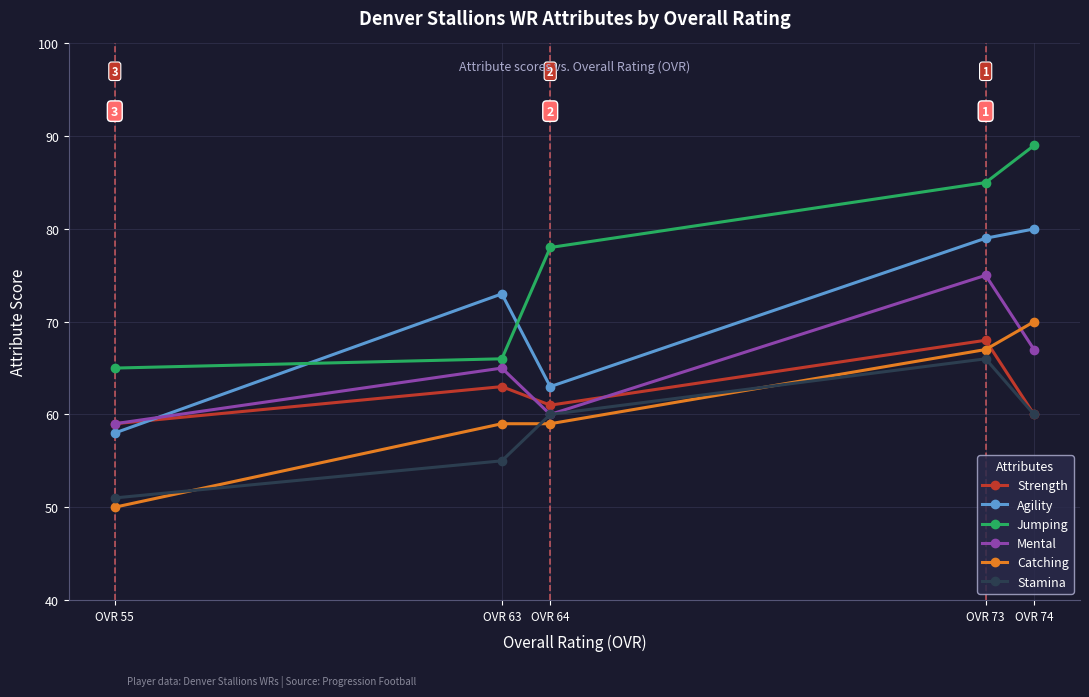

At which category does the chart reach its peak across all series?

OVR 74